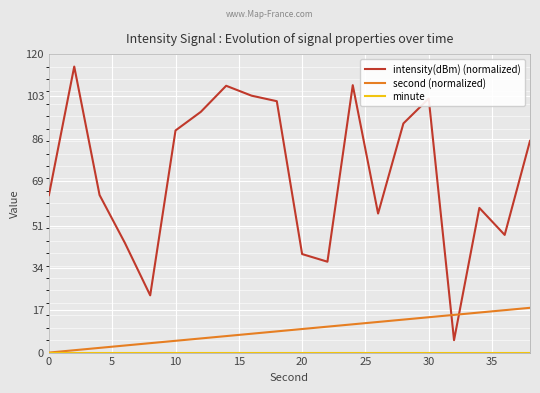

Which series has the largest total across all categories?

intensity(dBm) (normalized)